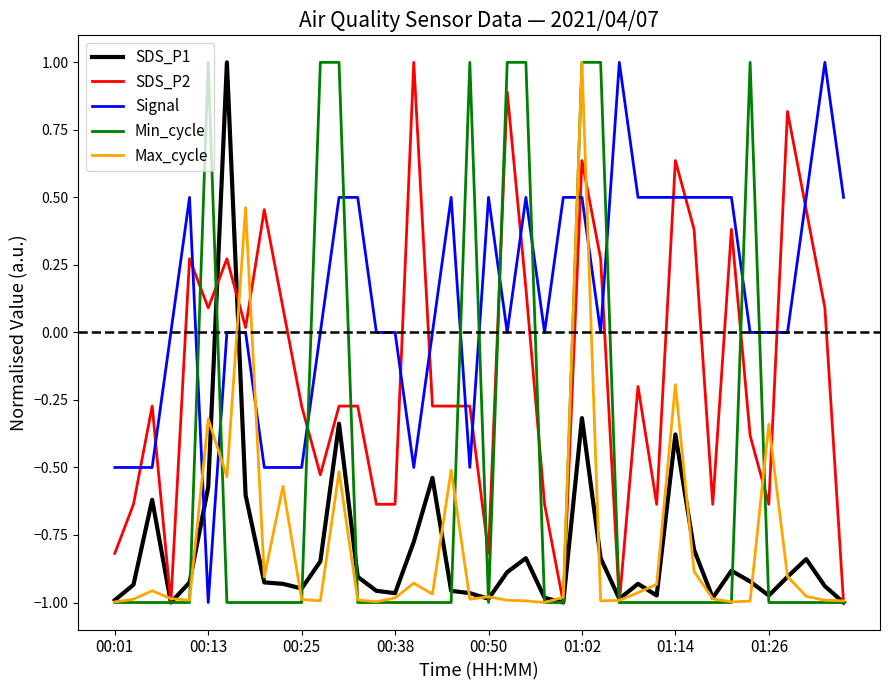

What is the difference between the maximum and minimum values in the Max_cycle series?

2.0